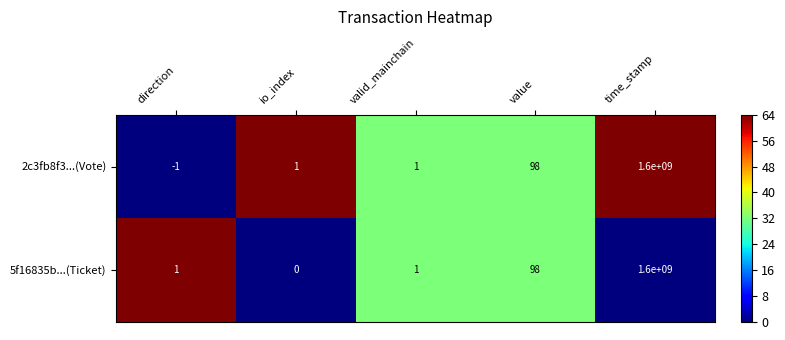

Reading left to right, list all the values displayed in this chart.

2c3fb8f3...(Vote): -1	1	1	98	1600000000
5f16835b...(Ticket): 1	0	1	98	1600000000